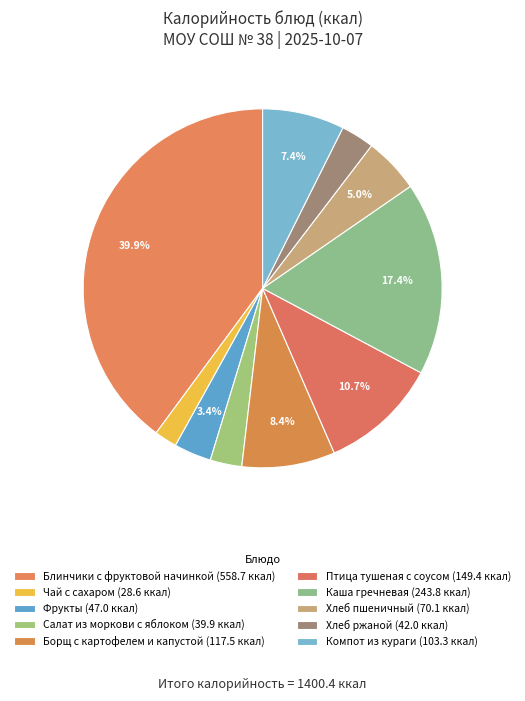

What is the smallest slice in the pie chart?

Чай с сахаром